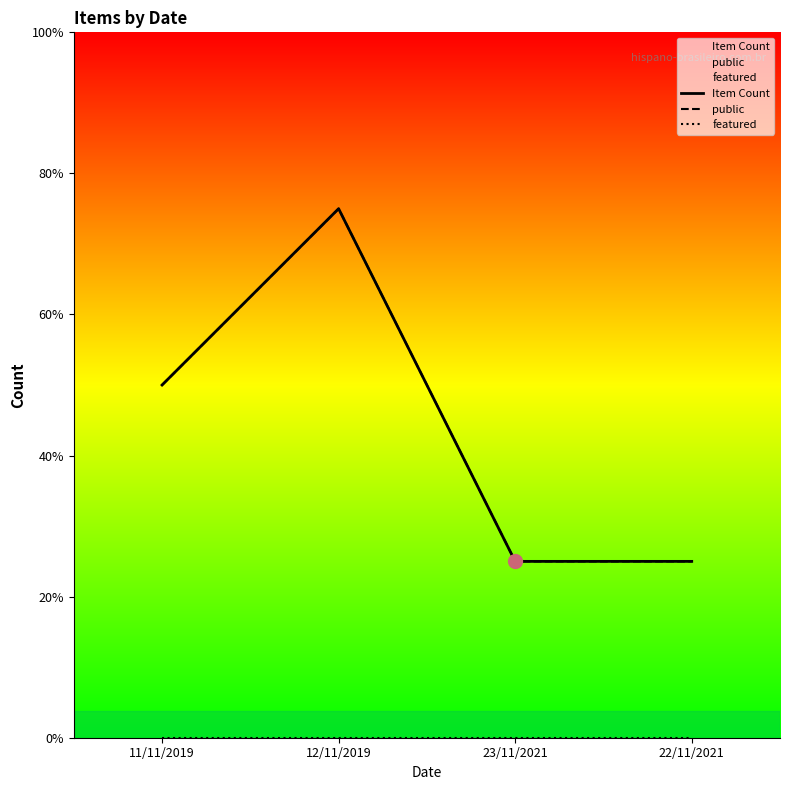

True or false: Item Count and public intersect in this chart.

False